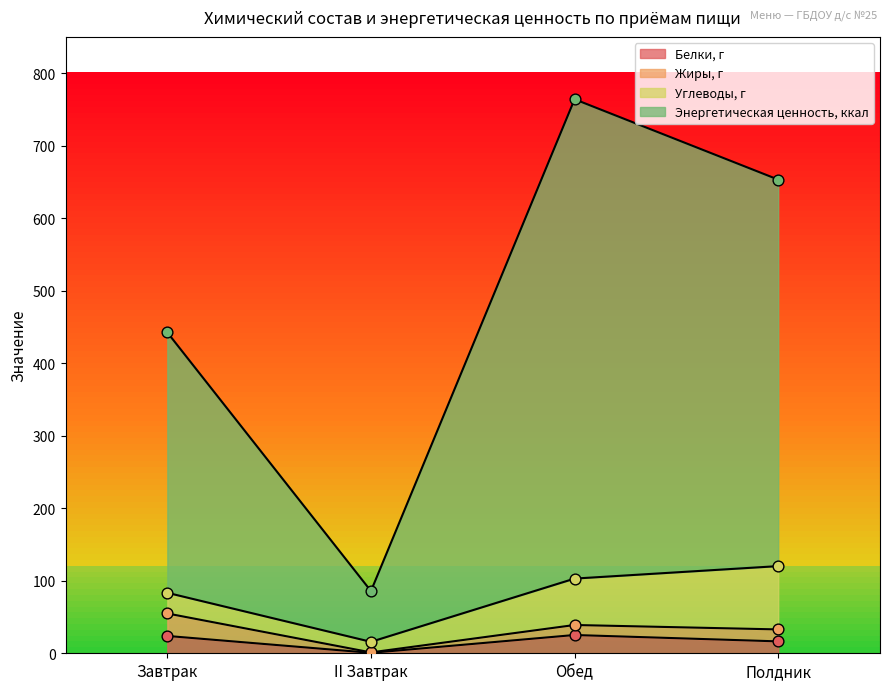

Which series contains the lowest Y value?

Белки, г